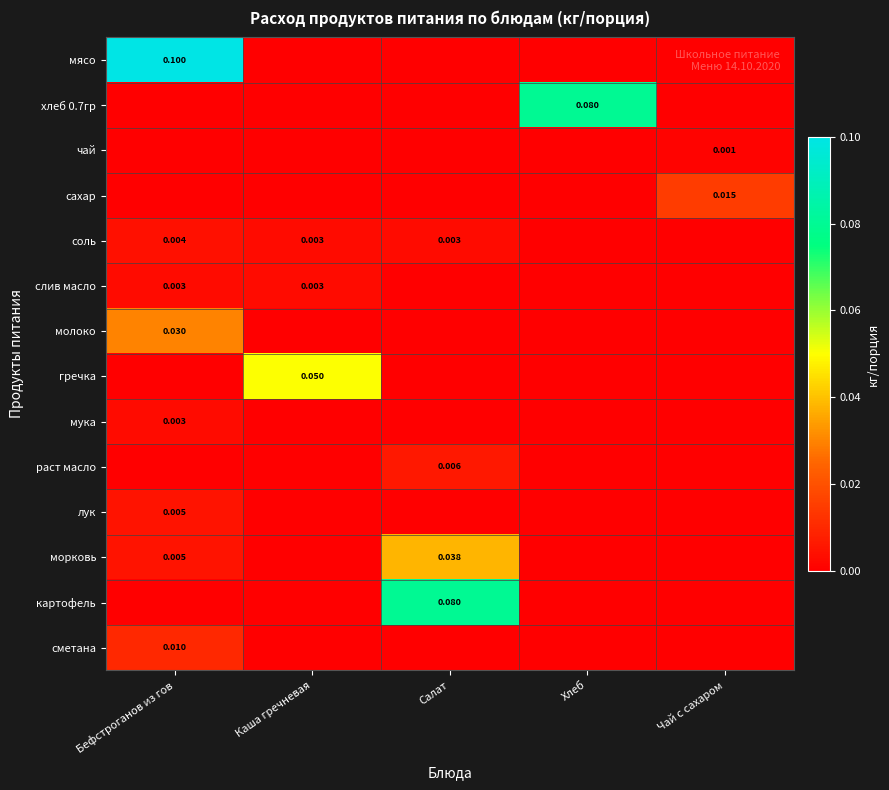

What is the spread (max minus min) of values at Хлеб?

0.1